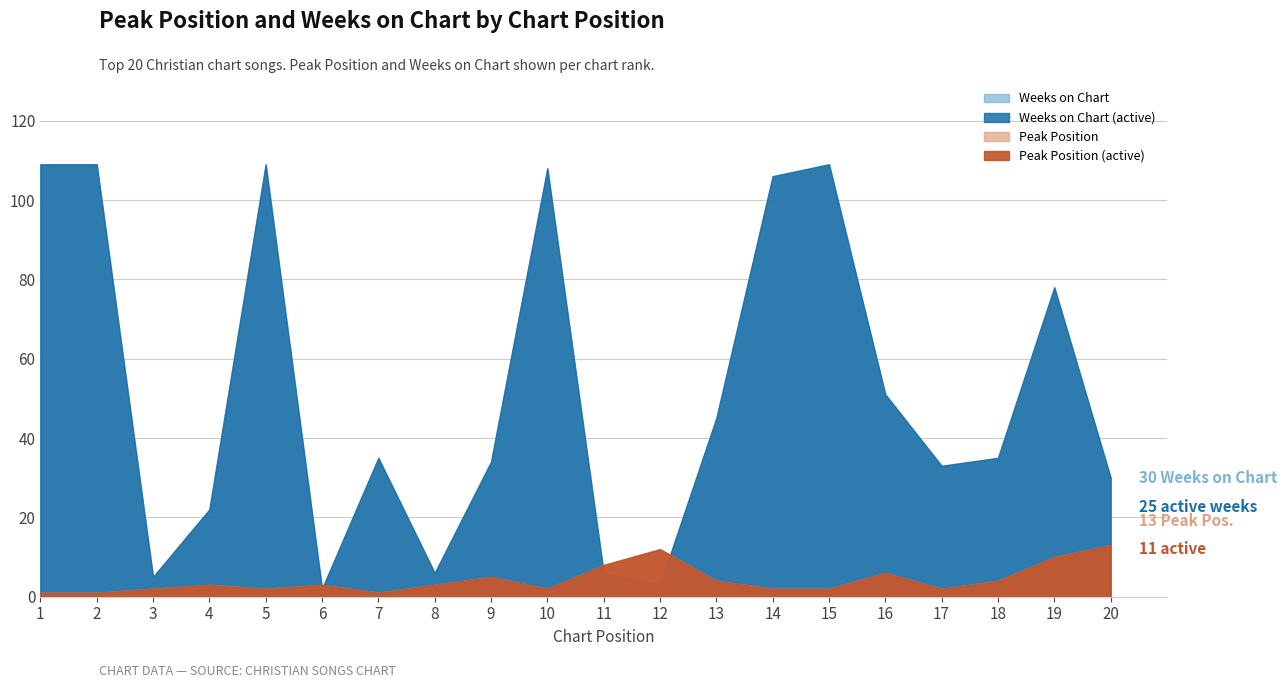

Which series has the largest range (max minus min)?

Weeks on Chart